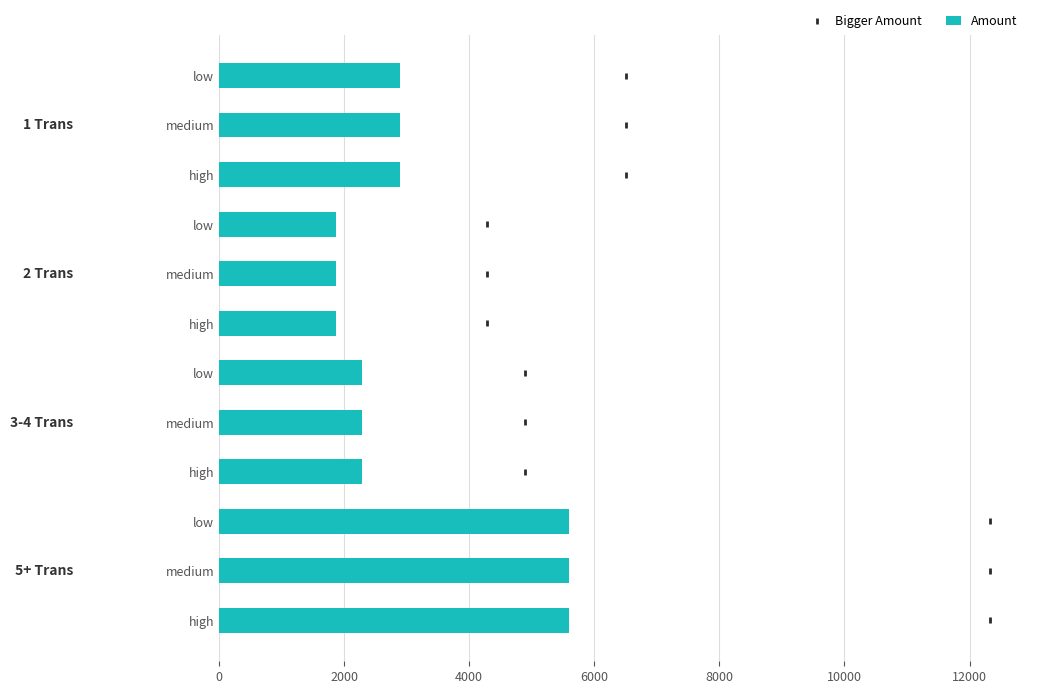

What are all the series names shown in the legend?

Amount, Bigger Amount